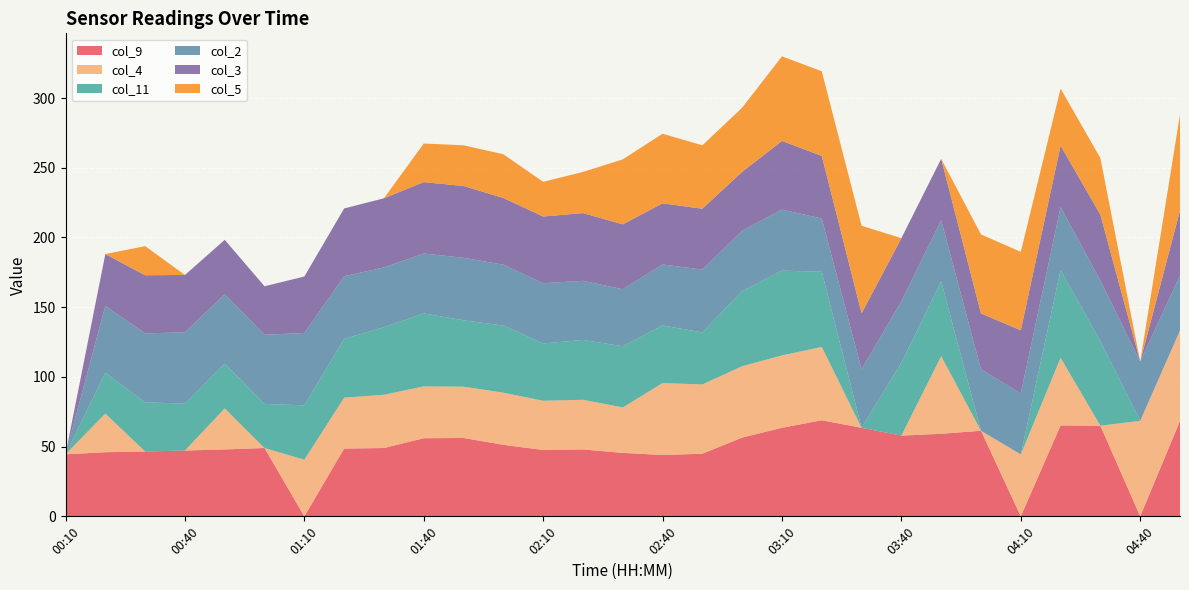

Reading left to right, what are all the values shown in this chart?

col_9: 44.5	46.0	46.5	47.2	48.0	49.0	999.0	48.6	49.0	56.0	56.2	51.3	47.6	48.0	45.5	44.0	44.9	56.5	63.5	68.9	63.5	57.9	59.2	61.4	999.0	65.2	65.0	999.0	68.4
col_4: 999.0	27.7	999.0	999.0	29.4	999.0	40.6	36.5	38.2	37.2	36.8	37.4	35.3	35.6	32.6	51.6	49.7	51.2	51.9	52.6	999.0	999.0	55.7	999.0	44.4	48.5	999.0	68.5	64.9
col_11: 999.0	29.3	35.2	33.7	32.1	31.6	39.0	42.1	48.5	52.3	47.6	48.1	41.1	42.9	43.9	41.3	37.3	53.9	60.8	53.9	999.0	52.3	53.7	999.0	999.0	62.9	60.7	999.0	999.0
col_2: 999.0	47.9	49.5	51.1	49.7	49.6	51.9	45.0	42.8	43.0	44.8	43.7	43.2	42.4	40.9	43.7	45.1	43.3	43.8	38.2	42.0	44.1	43.8	44.0	43.8	45.2	43.4	42.5	39.4
col_3: 999.0	37.2	41.7	41.1	39.1	34.8	40.5	48.6	49.6	51.2	51.5	47.8	47.8	48.6	46.5	43.9	43.6	42.2	49.2	44.9	40.1	45.2	44.0	40.1	45.2	44.0	47.2	999.0	46.6
col_5: 999.0	999.0	20.9	999.0	999.0	999.0	999.0	999.0	999.0	27.7	29.2	31.4	24.9	29.5	46.6	49.9	45.5	46.0	60.7	60.7	62.8	999.0	999.0	56.7	56.3	41.0	40.6	999.0	68.9